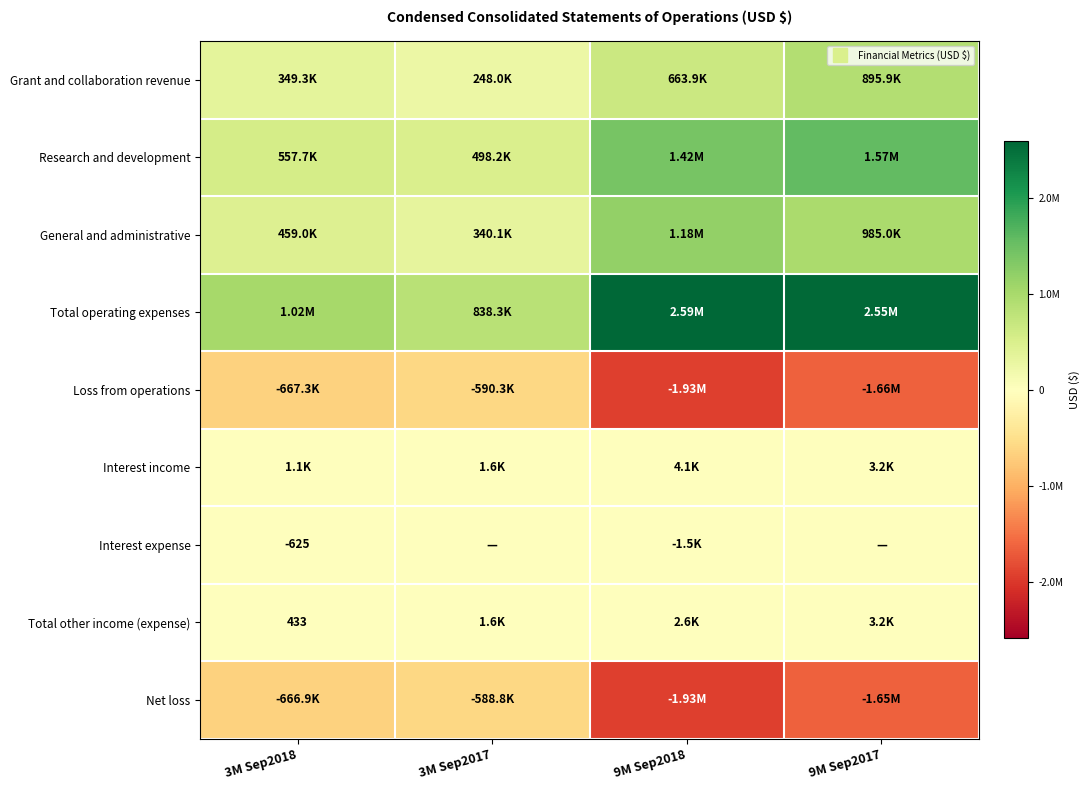

The value of Interest expense at 9M Sep2018 is -1458. True or false?

True